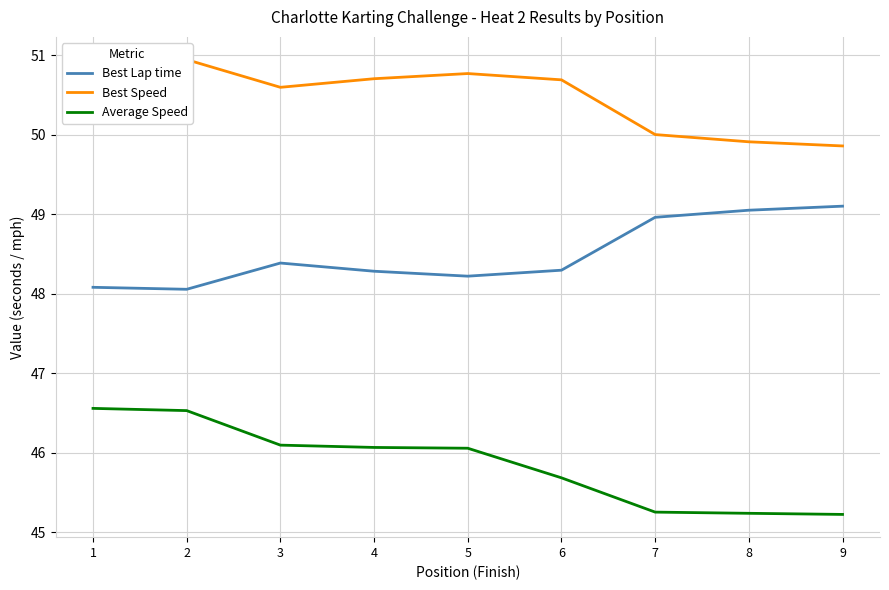

Reading left to right, list all the values displayed in this chart.

Best Lap time: 48.1	48.1	48.4	48.3	48.2	48.3	49.0	49.0	49.1
Best Speed: 50.9	50.9	50.6	50.7	50.8	50.7	50.0	49.9	49.9
Average Speed: 46.6	46.5	46.1	46.1	46.1	45.7	45.3	45.2	45.2